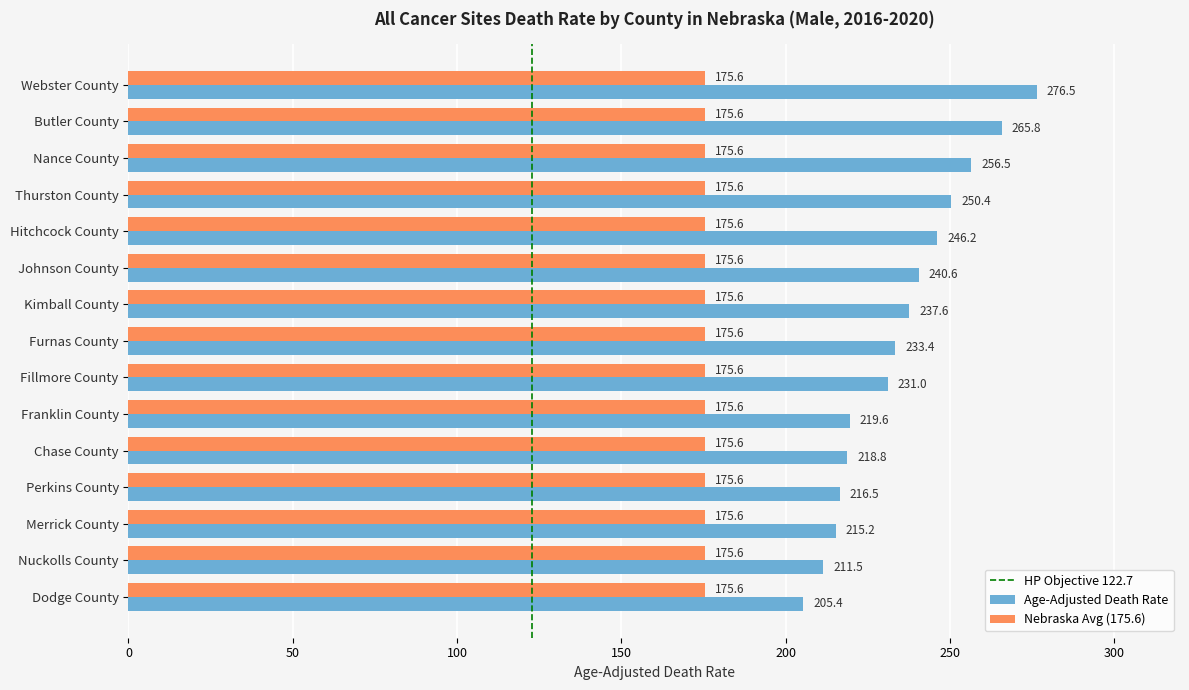

The value of Age-Adjusted Death Rate at Butler County is 414.2. True or false?

False